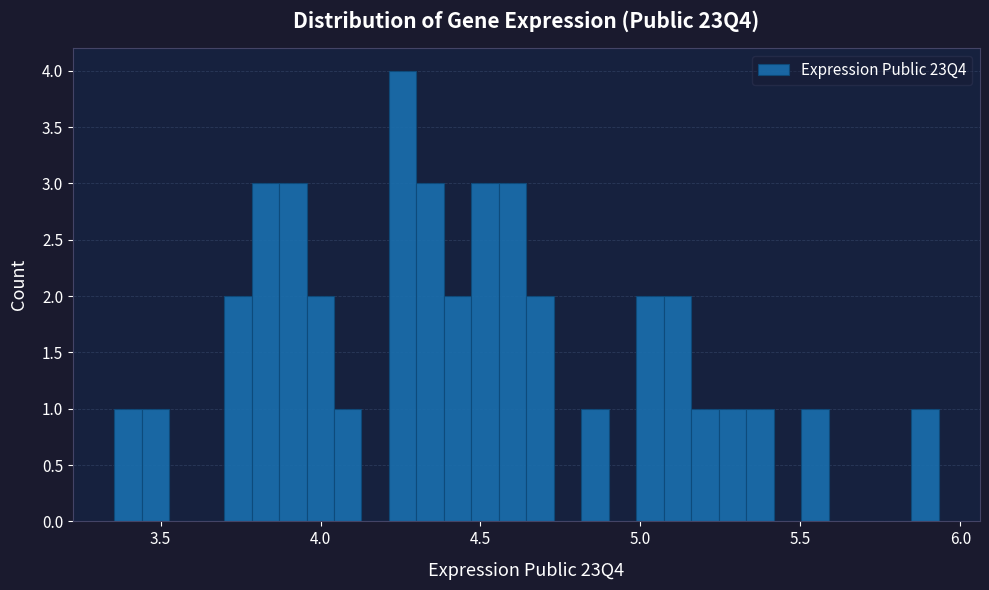

Around what value on the x-axis is the tallest bar? Give the approximate position of its centre, as read against the axis.

4.25